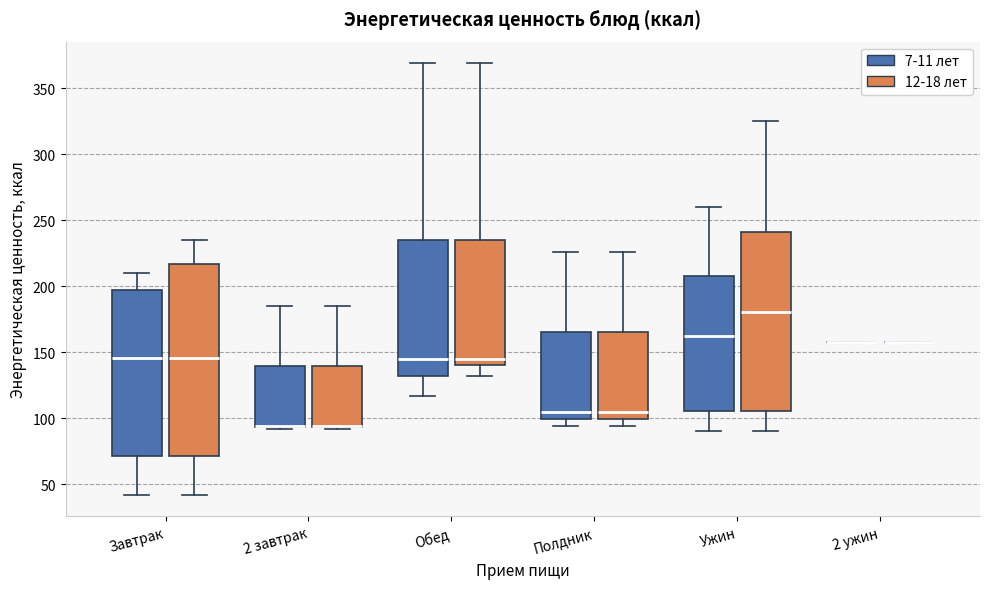

Reading left to right, transcribe this box plot: for each box, give where its median line is, the range the box spans, and where its two whiskers end, as read against the y-axis. The values are not printed on the chart, so give them approximately, as read against the axis.

Завтрак (7-11 лет): median 145, box 70 to 195, whiskers 40 to 210
Завтрак (12-18 лет): median 145, box 70 to 215, whiskers 40 to 235
2 завтрак (7-11 лет): median 95 (drawn on the box's lower edge), box 95 to 140, whiskers 90 to 185
2 завтрак (12-18 лет): median 95 (drawn on the box's lower edge), box 95 to 140, whiskers 90 to 185
Обед (7-11 лет): median 145, box 130 to 235, whiskers 115 to 370
Обед (12-18 лет): median 145, box 140 to 235, whiskers 130 to 370
Полдник (7-11 лет): median 105, box 100 to 165, whiskers 95 to 225
Полдник (12-18 лет): median 105, box 100 to 165, whiskers 95 to 225
Ужин (7-11 лет): median 165, box 105 to 210, whiskers 90 to 260
Ужин (12-18 лет): median 180, box 105 to 240, whiskers 90 to 325
2 ужин (7-11 лет): box collapsed to a line at 160, whiskers 160 to 160
2 ужин (12-18 лет): box collapsed to a line at 160, whiskers 160 to 160